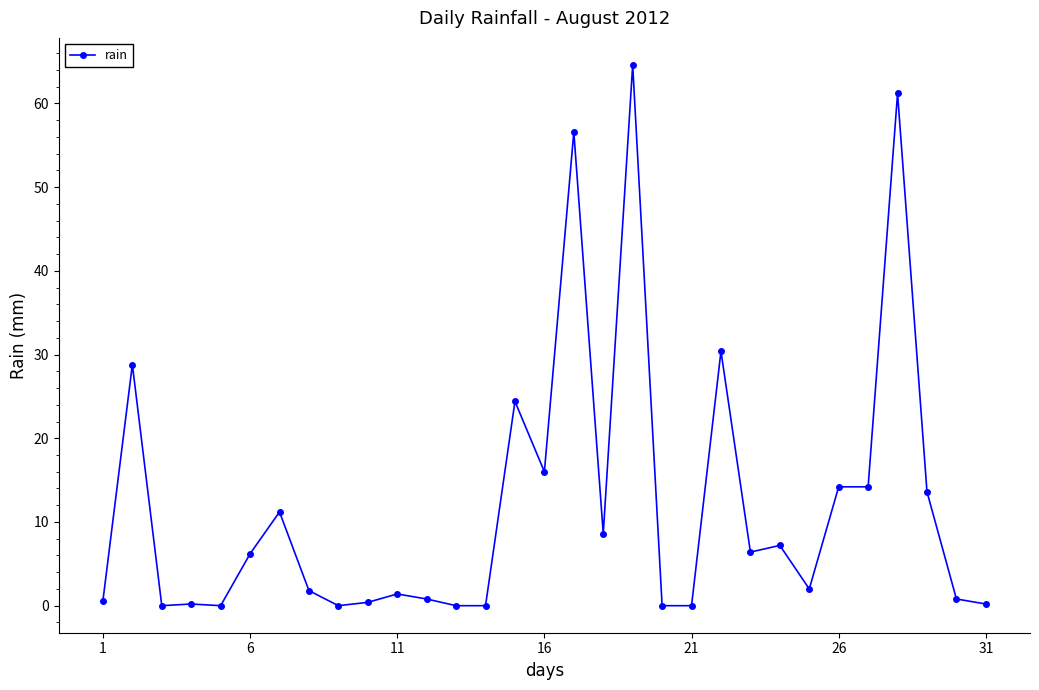

What is the average value?

12.0